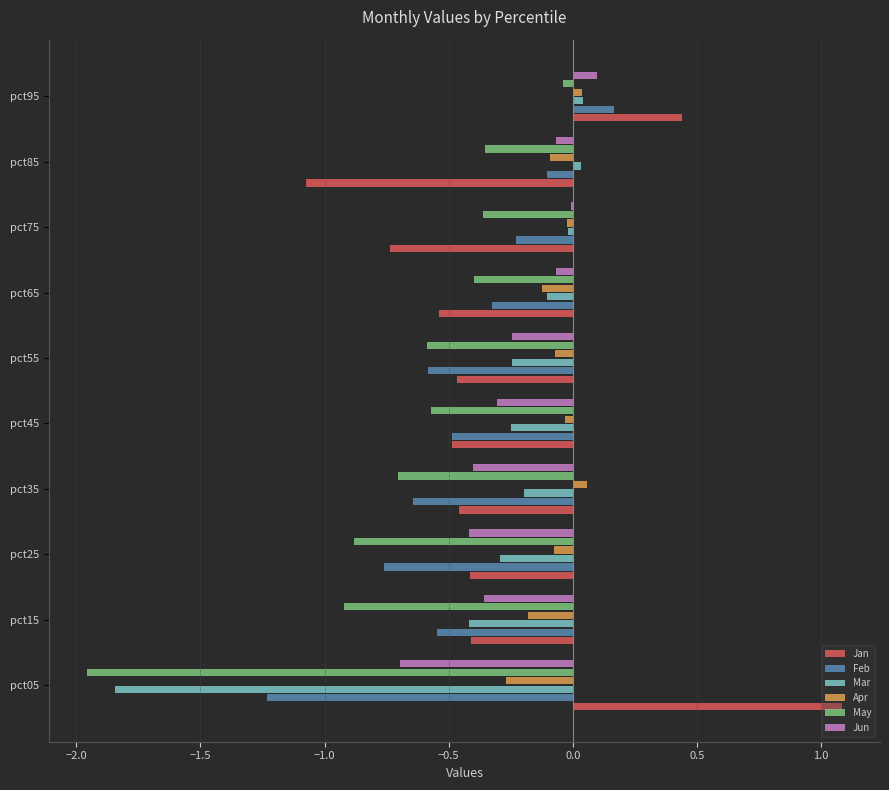

True or false: Feb has a value of -0.6 at pct35.

True